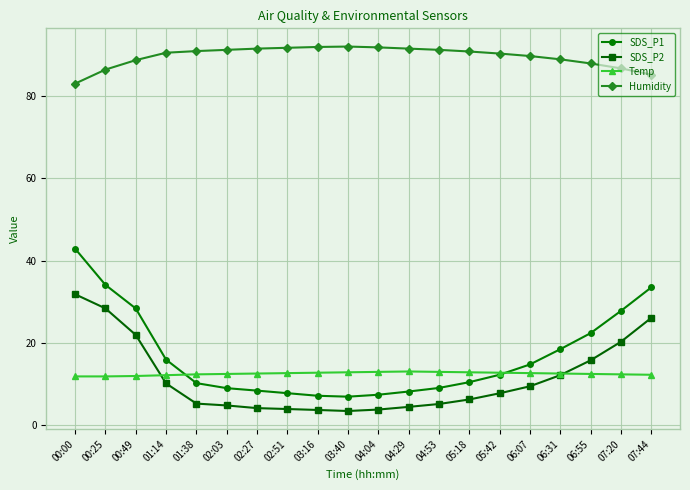

What is the value of the SDS_P2 point at the 18th from the left?

15.8